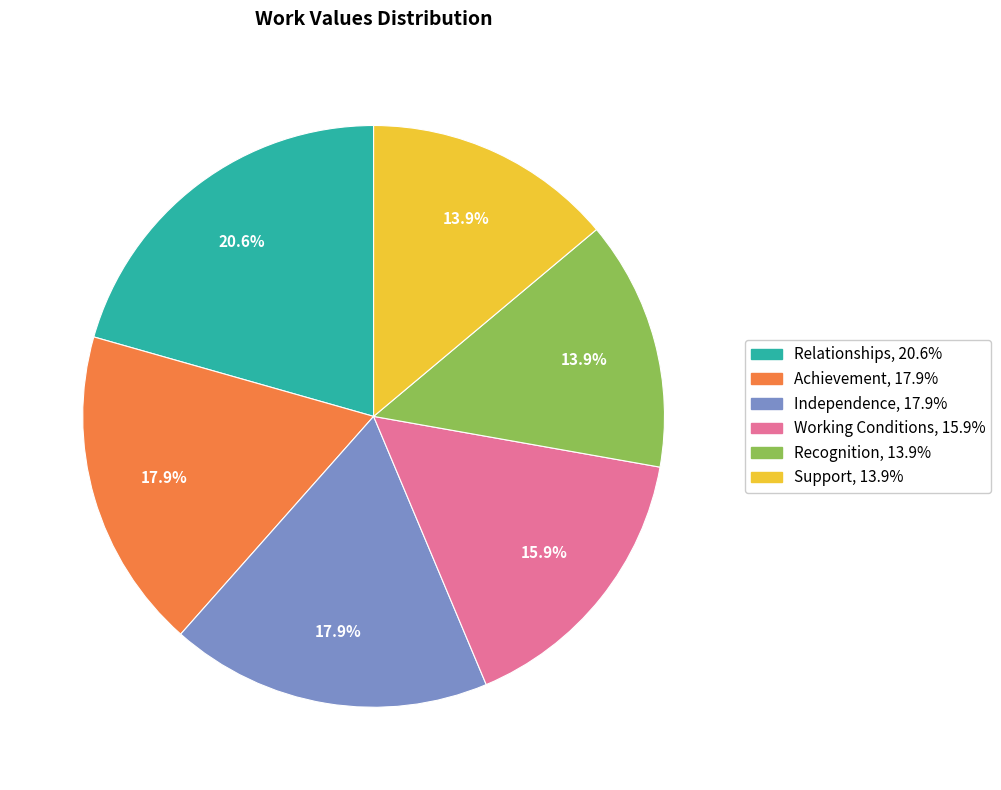

True or false: Recognition accounts for 1% of the total.

False